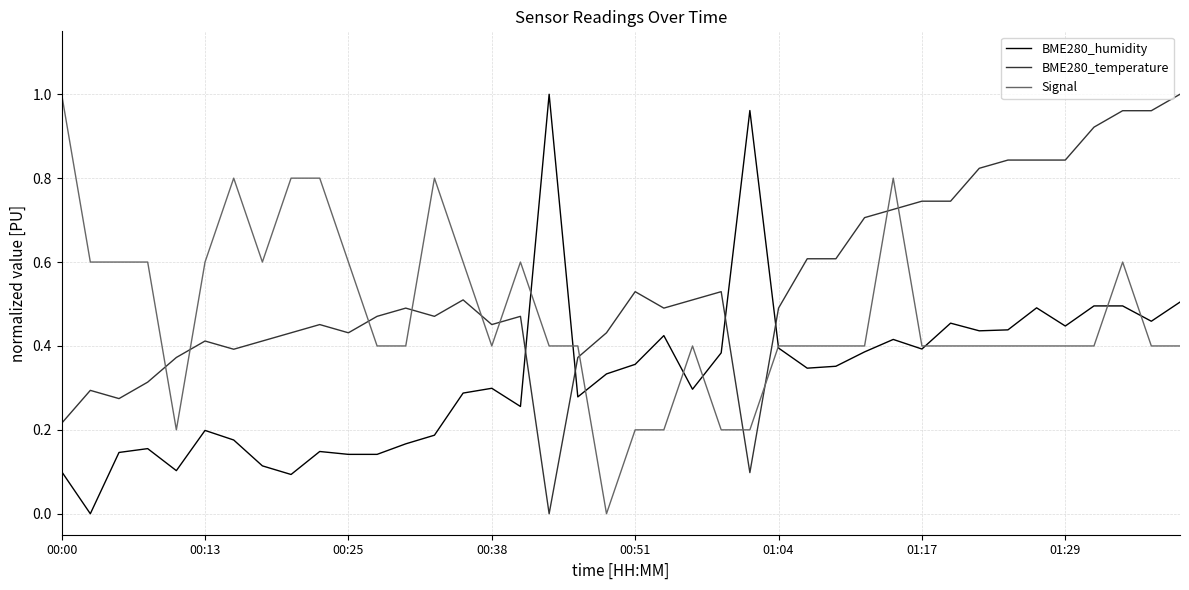

Which series has the largest total across all categories?

BME280_temperature